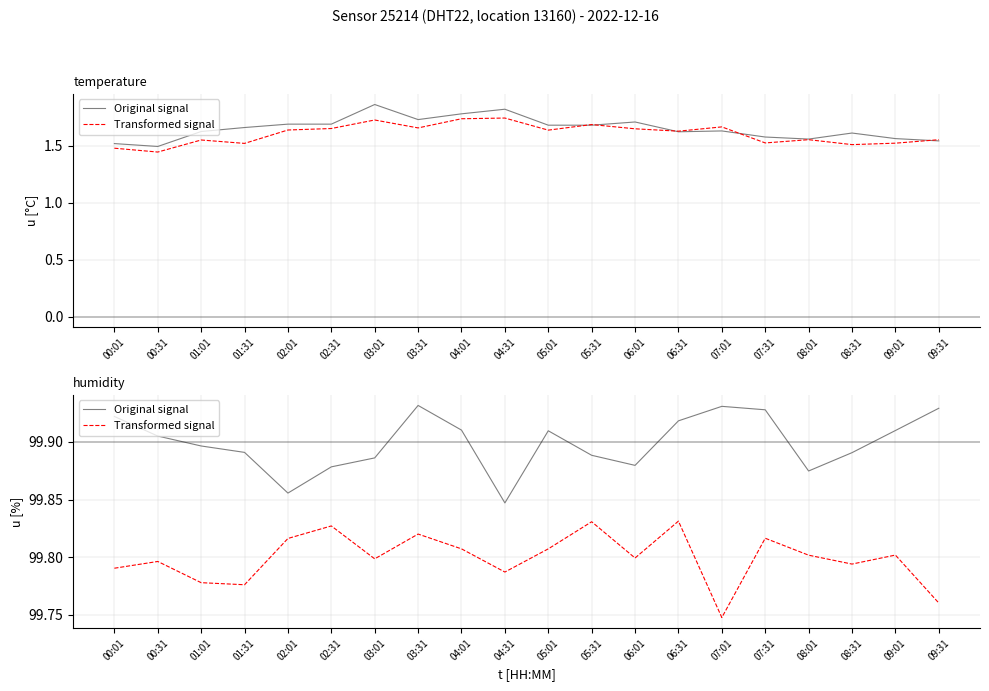

Where is the first local minimum for Original signal?

02:01